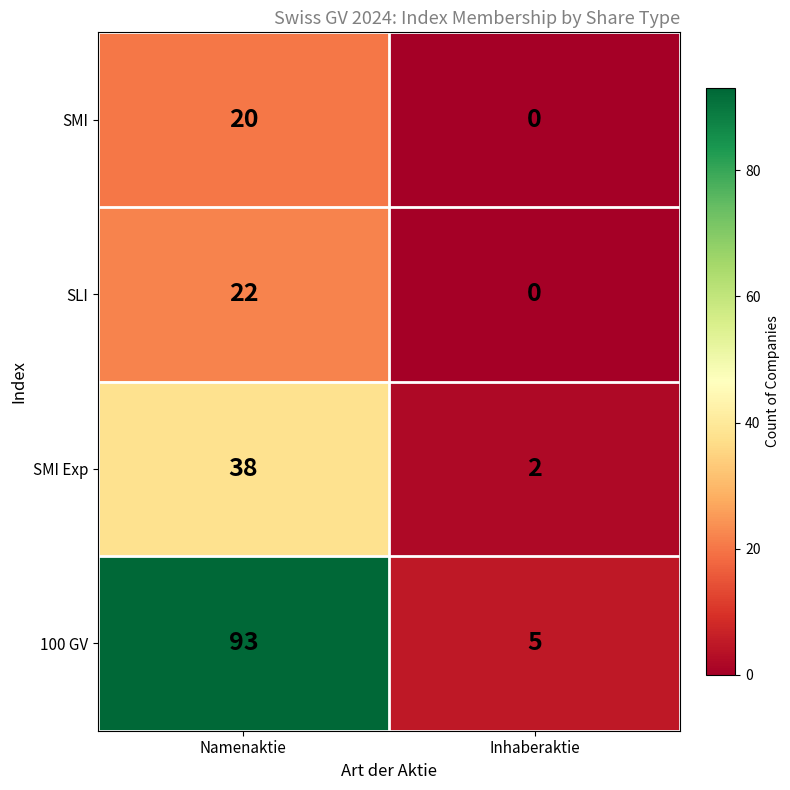

What is the difference between the SMI values at Inhaberaktie and Namenaktie?

20